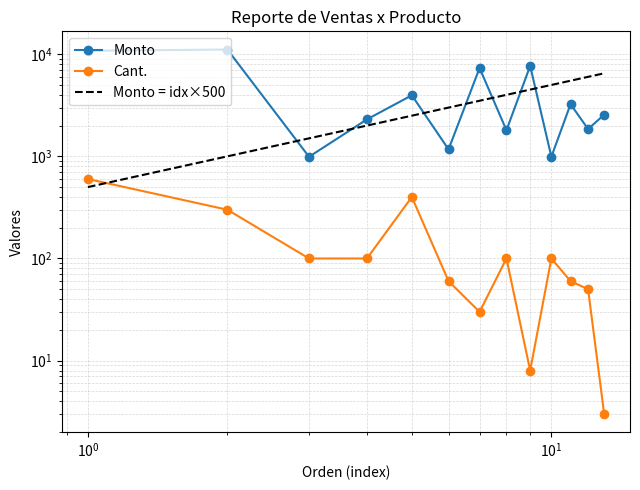

What is the average value of the Cant. series?

147